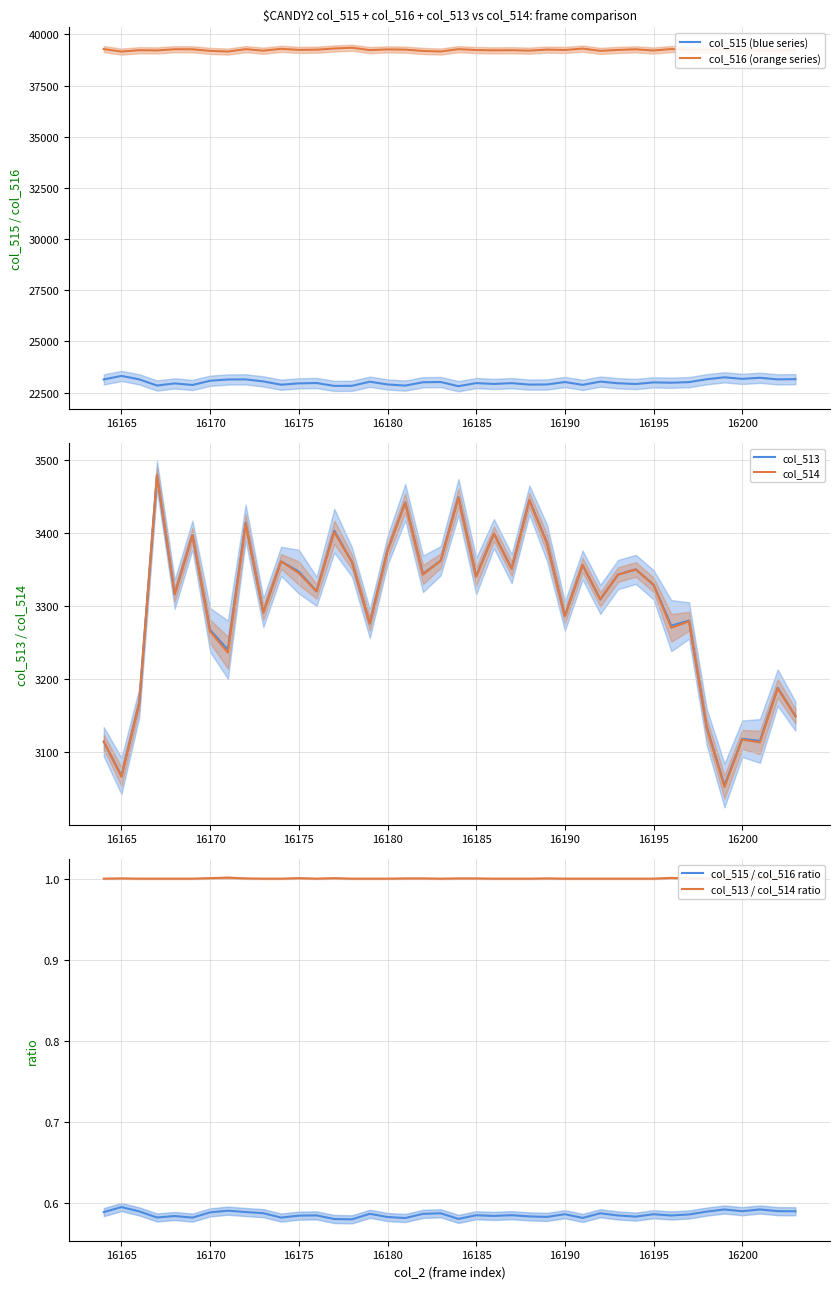

The col_515 (blue series) series shows 23012 at 16190. True or false?

True